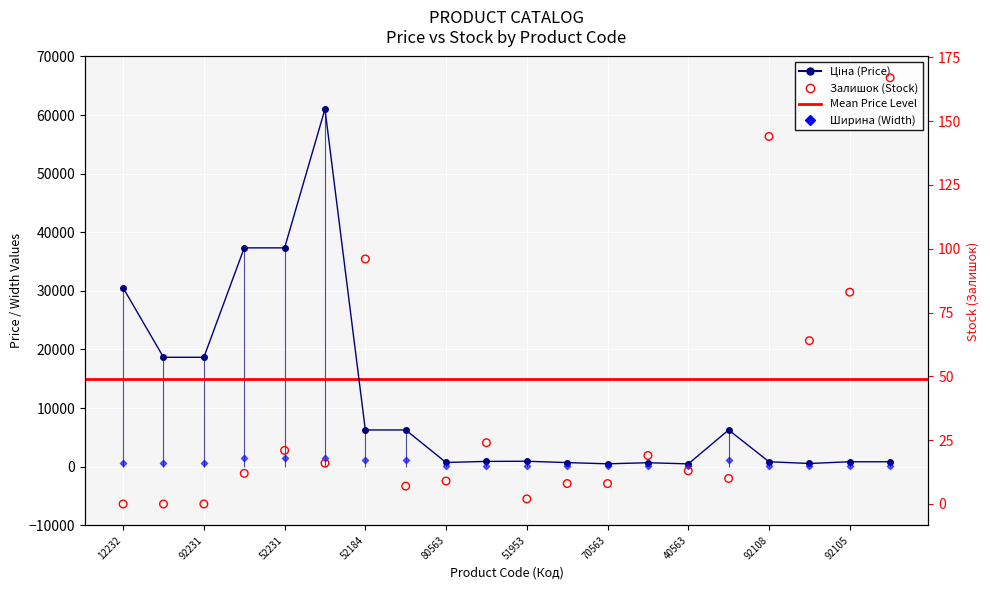

Which series reaches the minimum Y coordinate?

Залишок